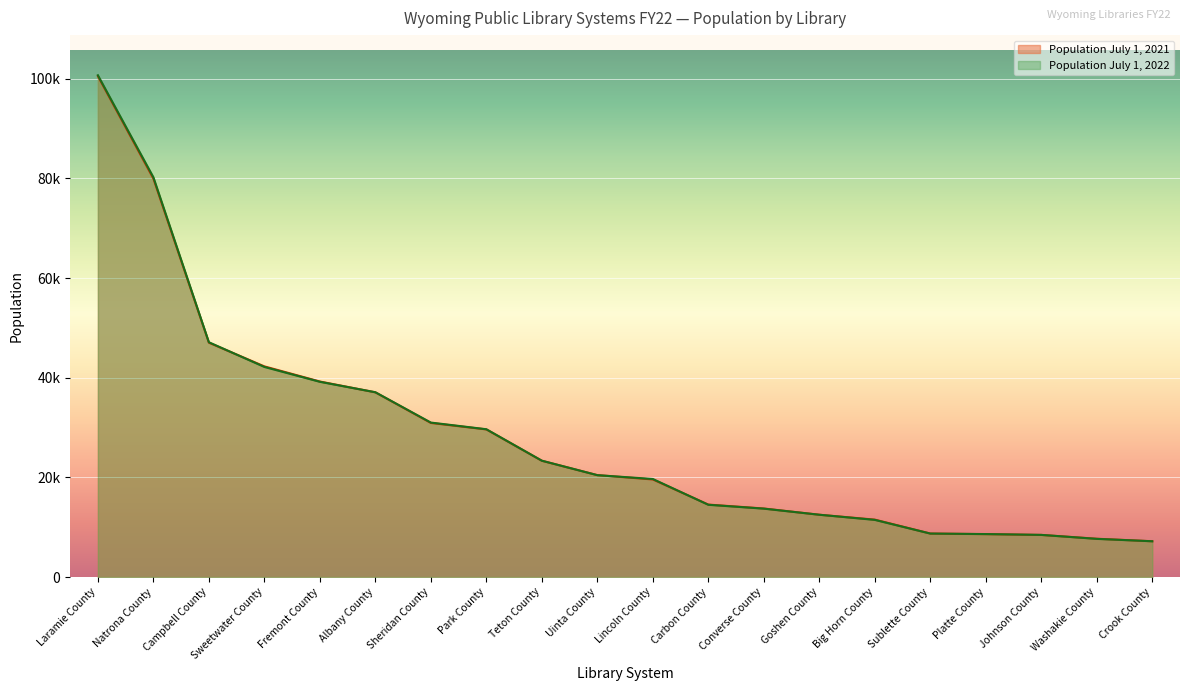

What are all the series names shown in the legend?

Population July 1, 2021, Population July 1, 2022